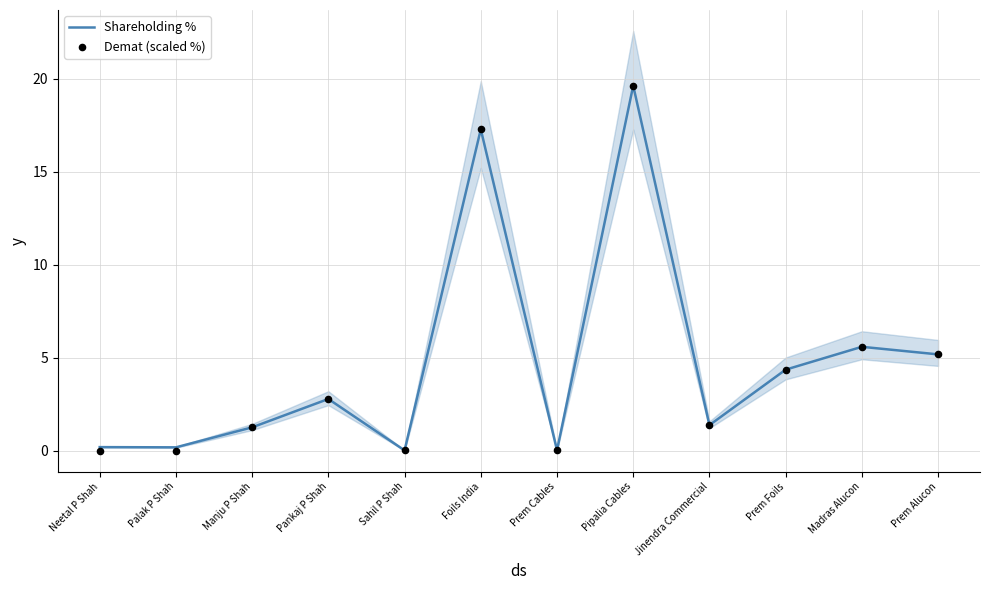

Which series has the largest Y range (max minus min)?

Demat (scaled %)